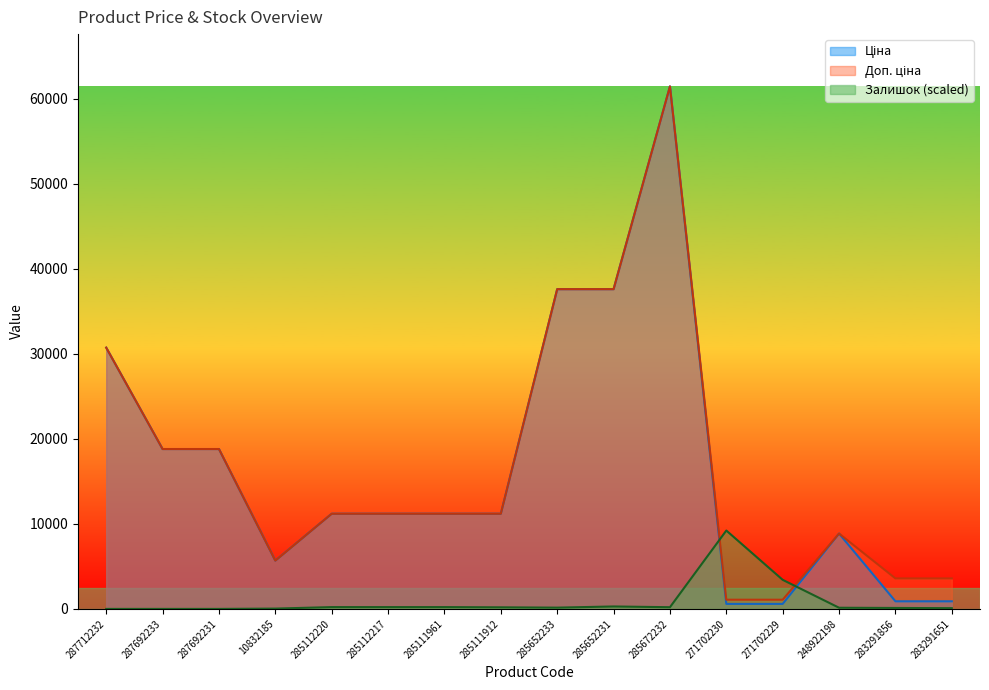

At which category does Ціна reach its first local valley?

10832185